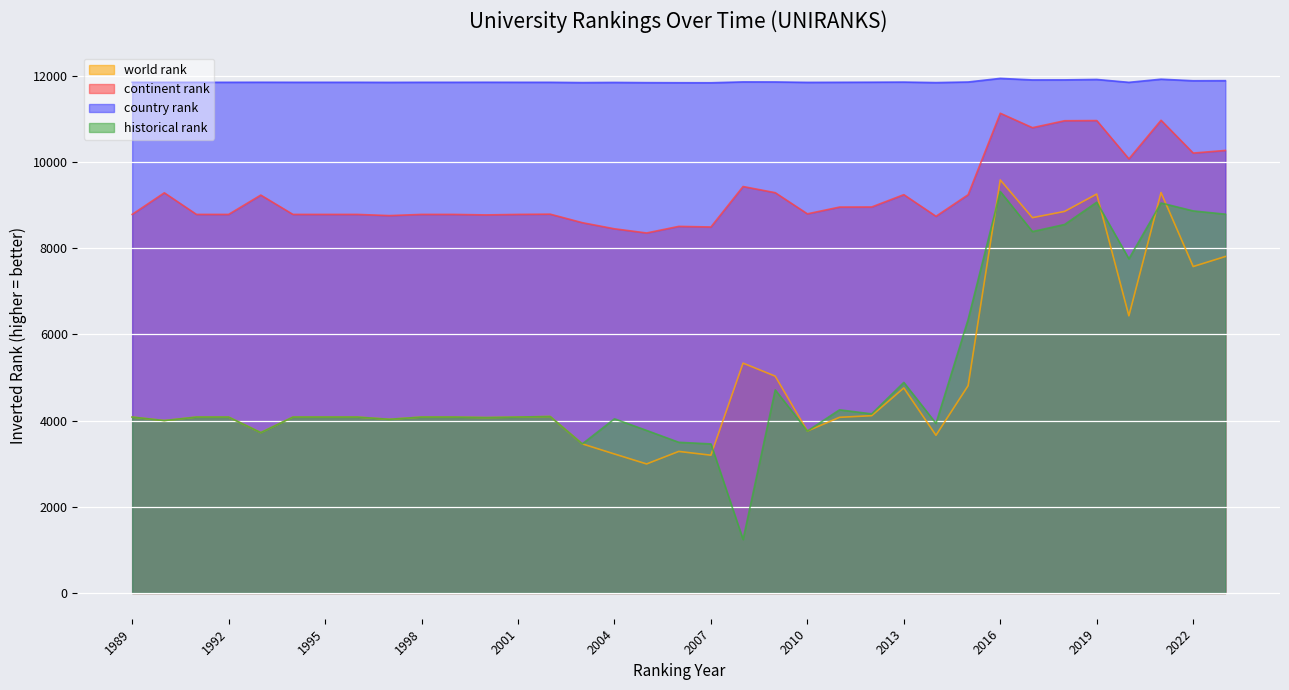

At which label is country rank closest to 11889?

2023